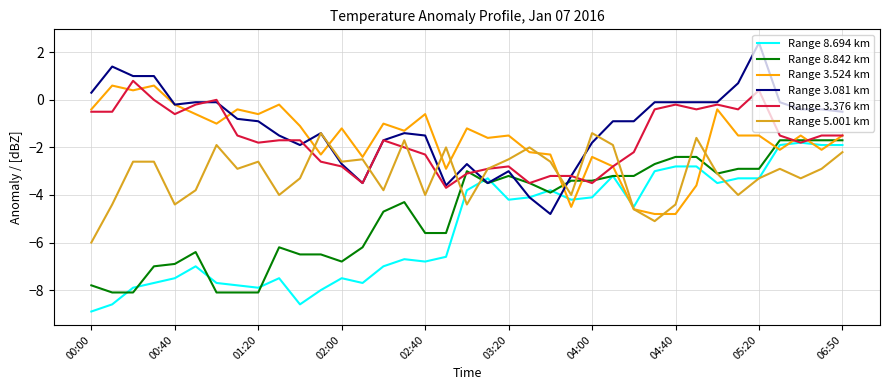

What is the minimum value shown in the chart?

-8.9